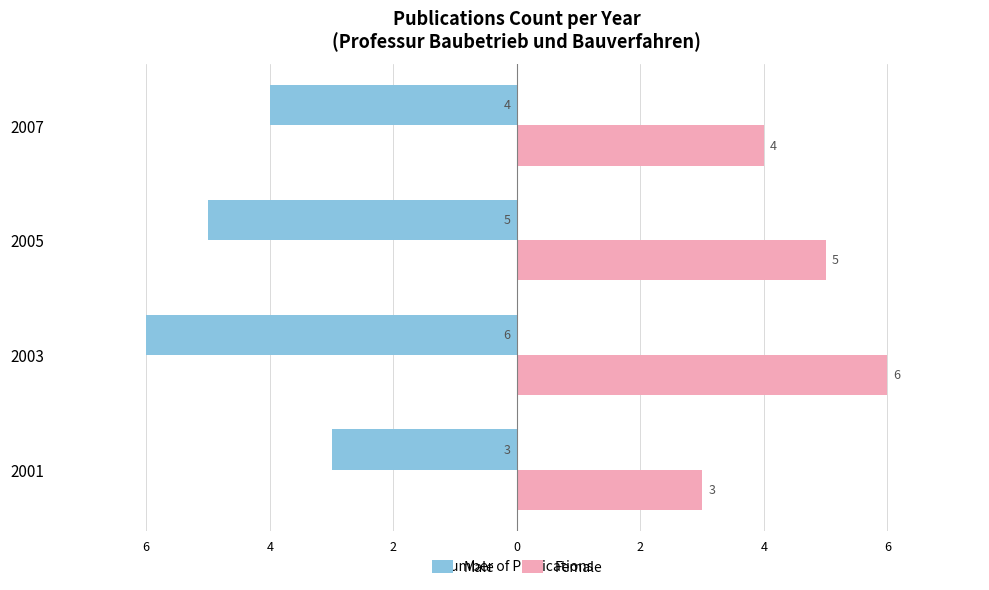

List the series in order of their overall mean, highest first.

Female, Male